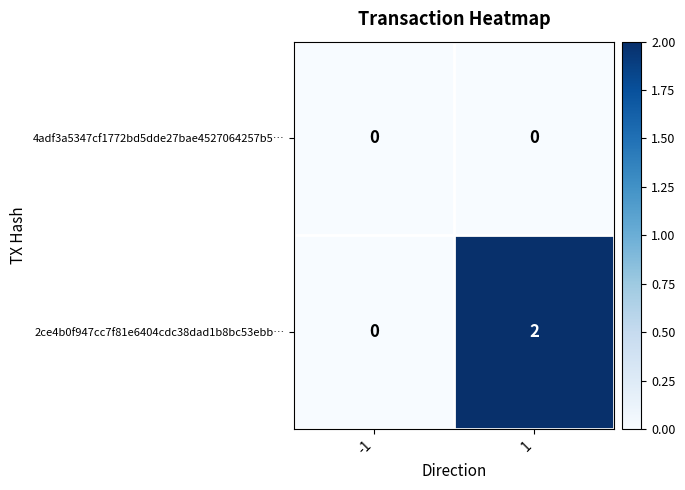

Which series has the widest spread of values?

2ce4b0f947cc7f81e6404cdc38dad1b8bc53ebb…